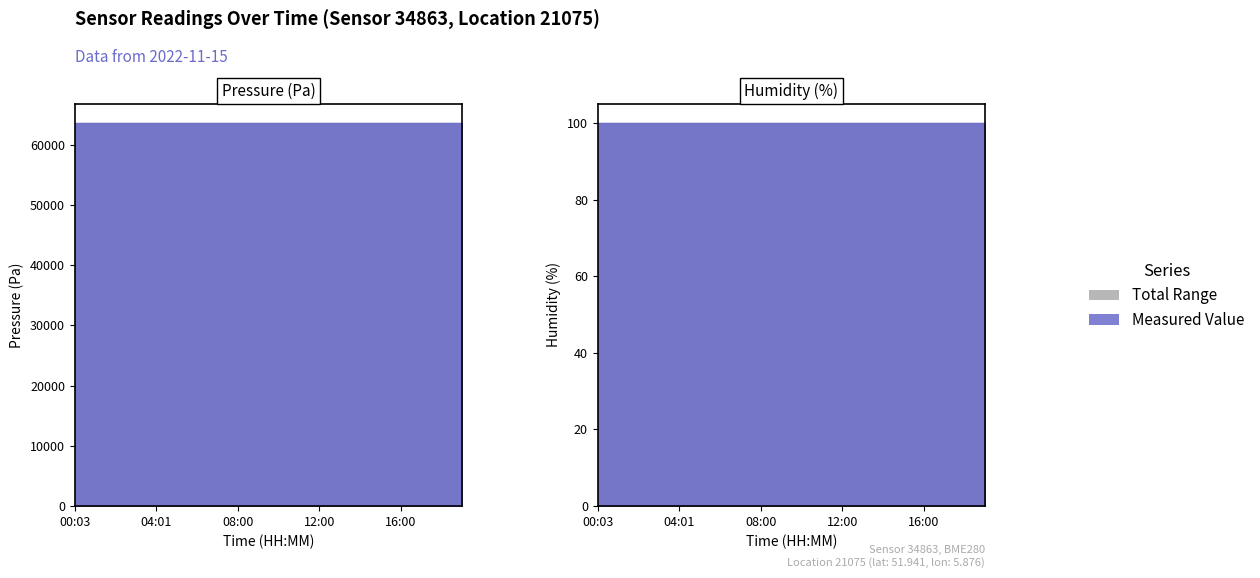

Is the value of humidity at 18:00 greater than the value of pressure at 01:02?

No